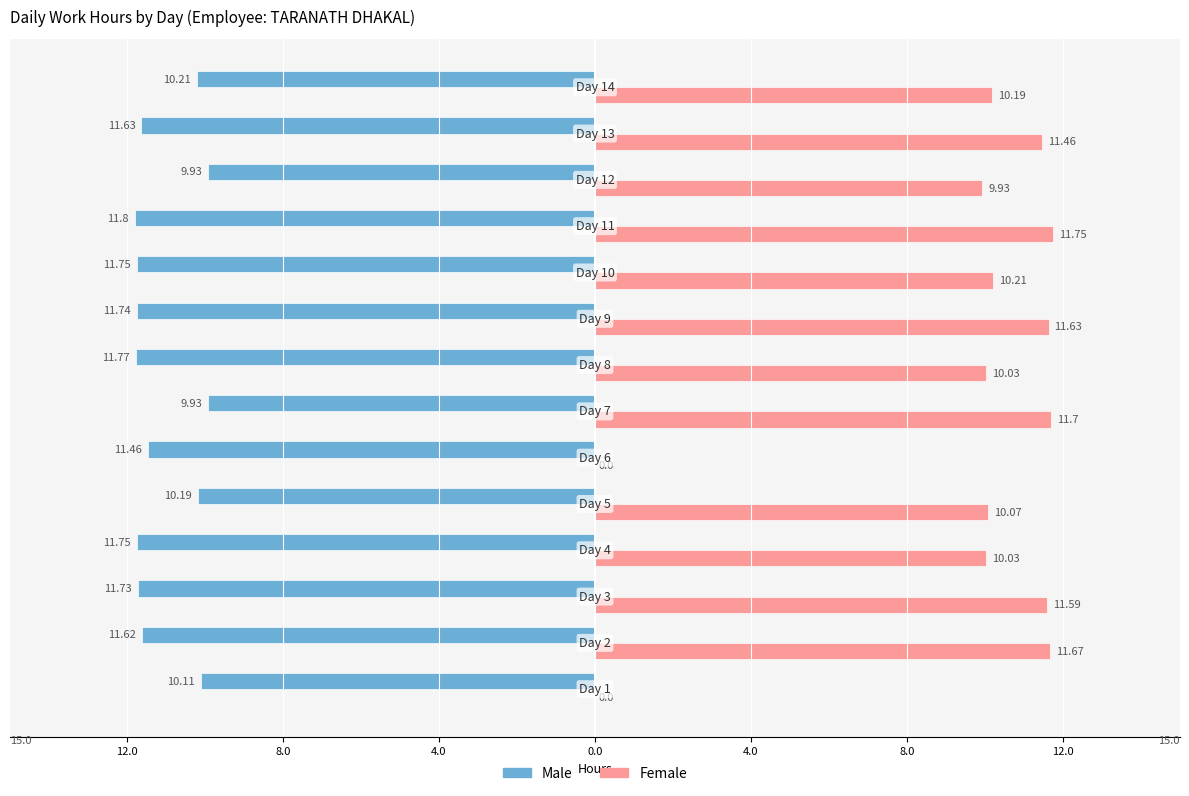

Which series has the largest range (max minus min)?

Female